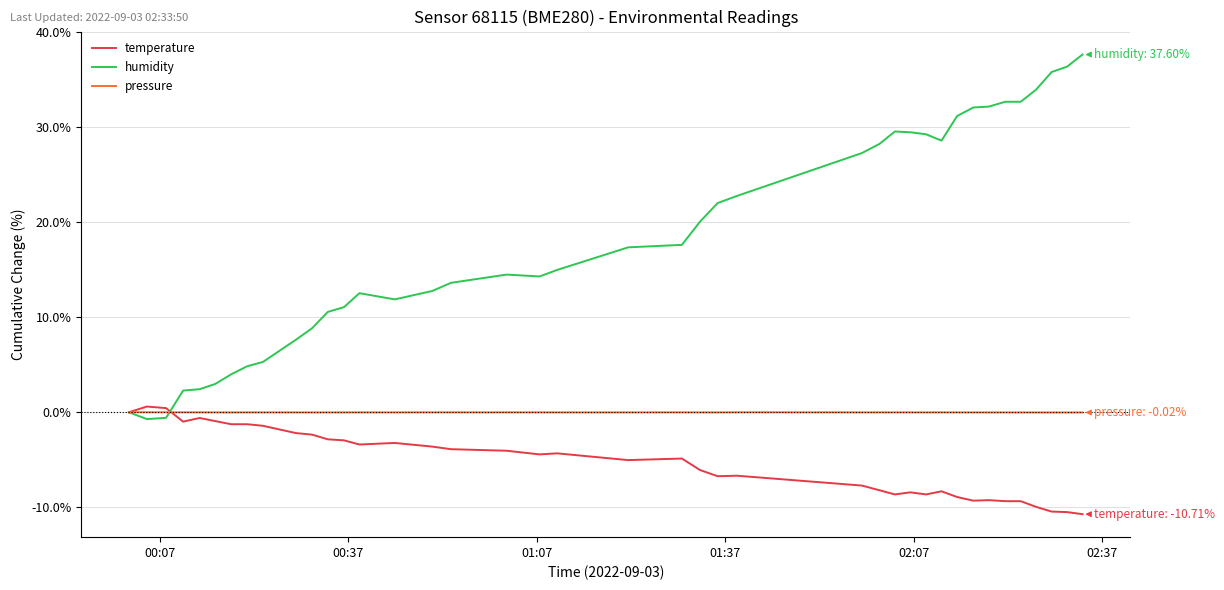

What is the smallest value displayed?

-10.7